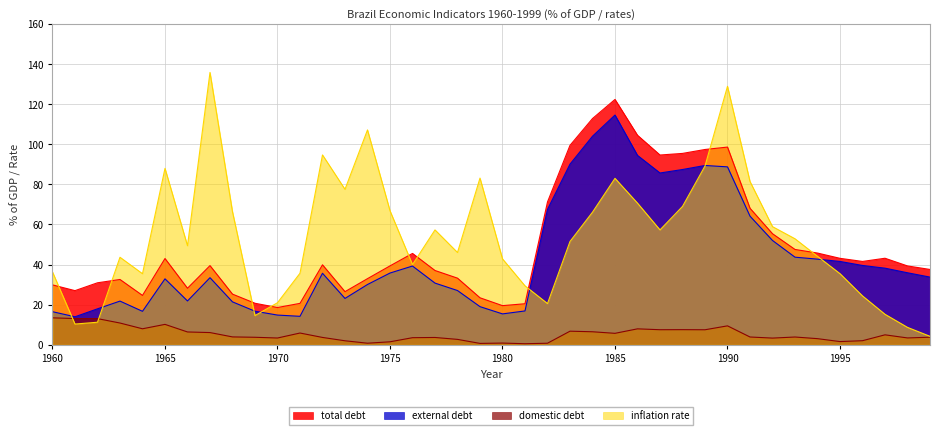

True or false: external debt has a value of 39.5 at 1996.

True